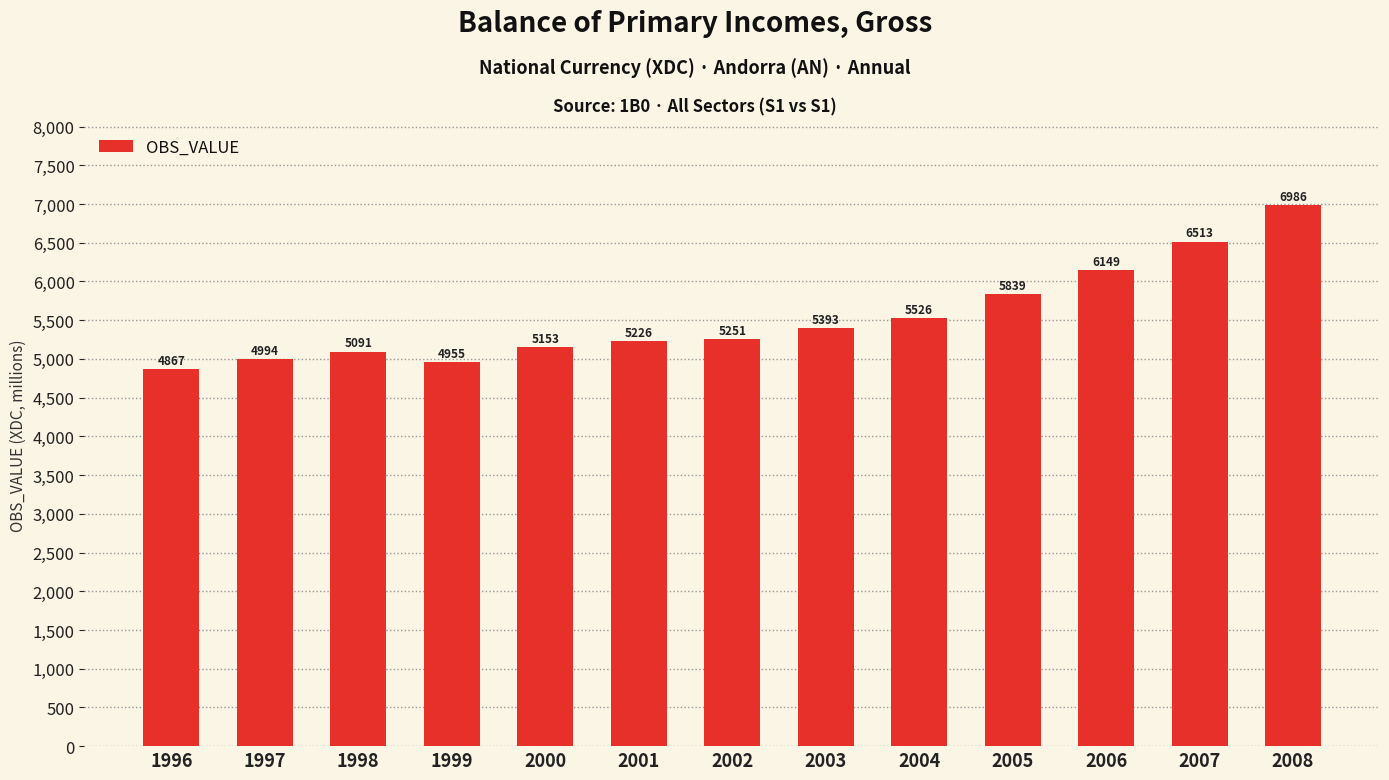

Is it true that the value at 2006 is 3736.8?

False